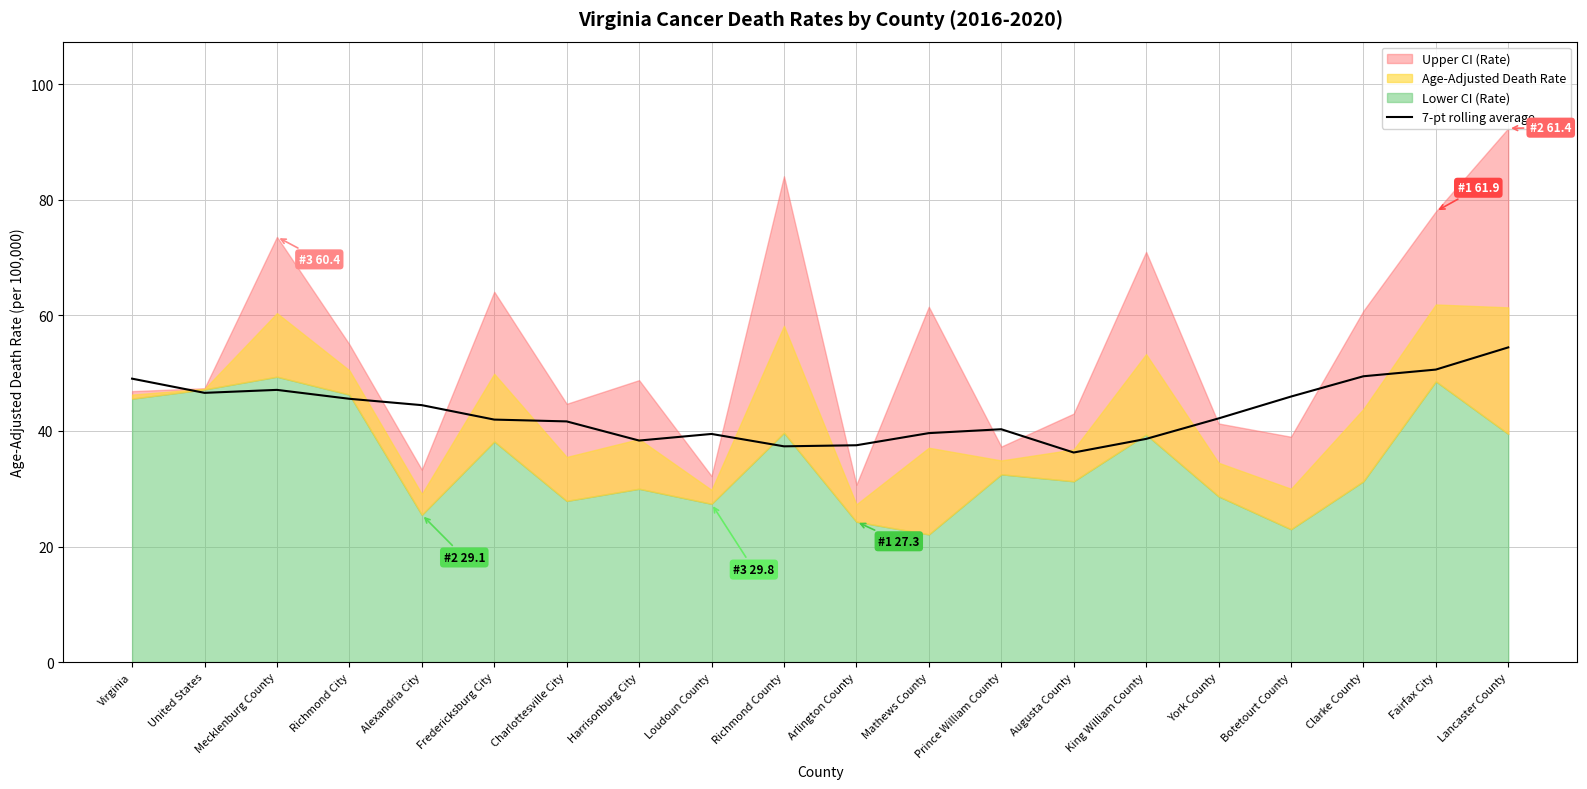

True or false: the data shows 55.3 at Harrisonburg City.

False